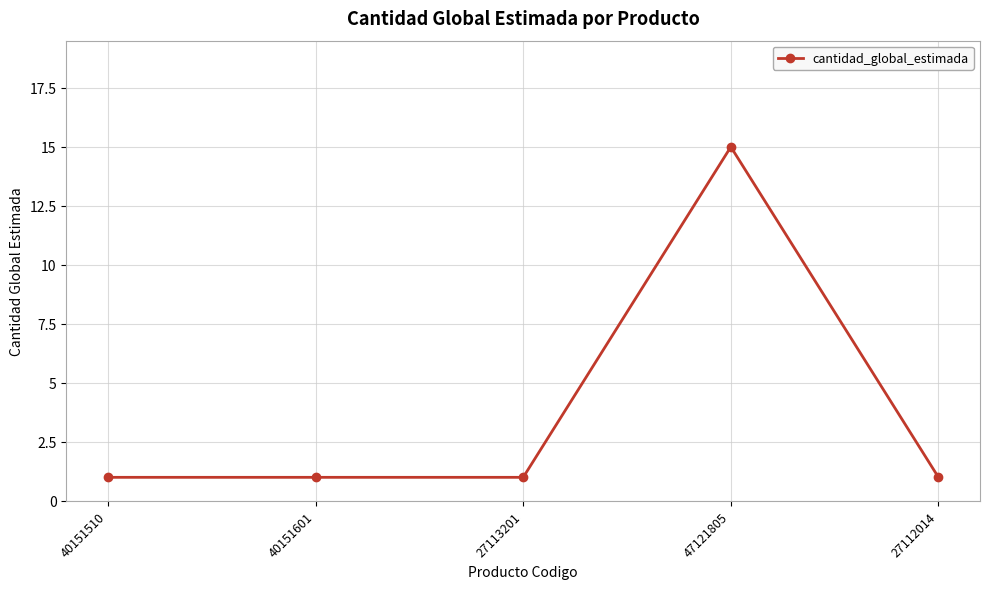

What is the ratio of the value at 27113201 to the value at 47121805?

0.1